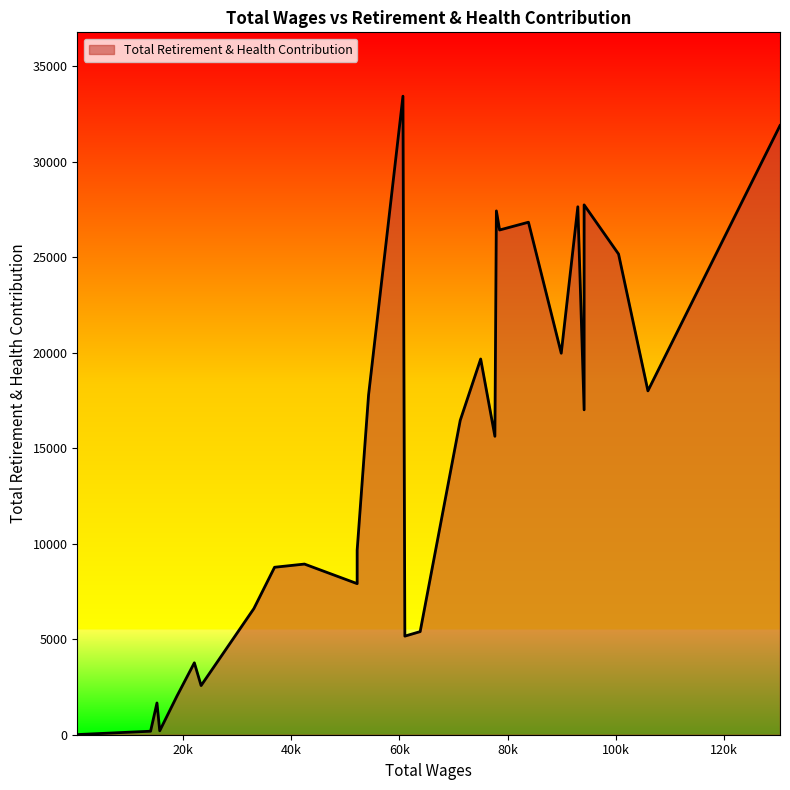

The value at 9 is 36555. True or false?

False